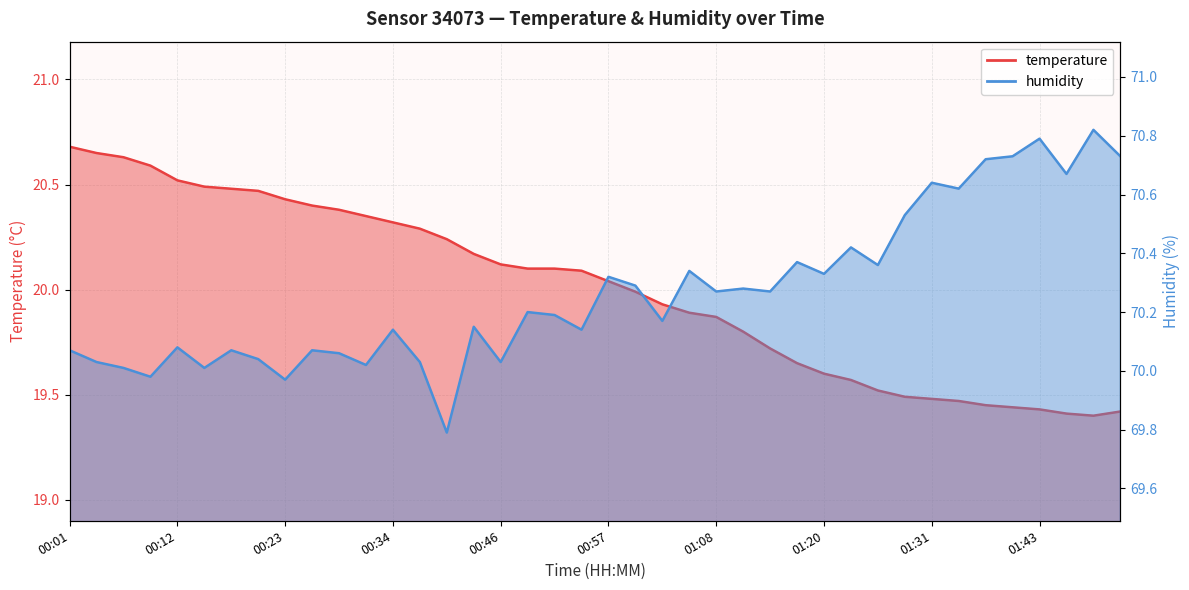

What is the sum of the humidity values at 00:51 and 00:21?

140.2